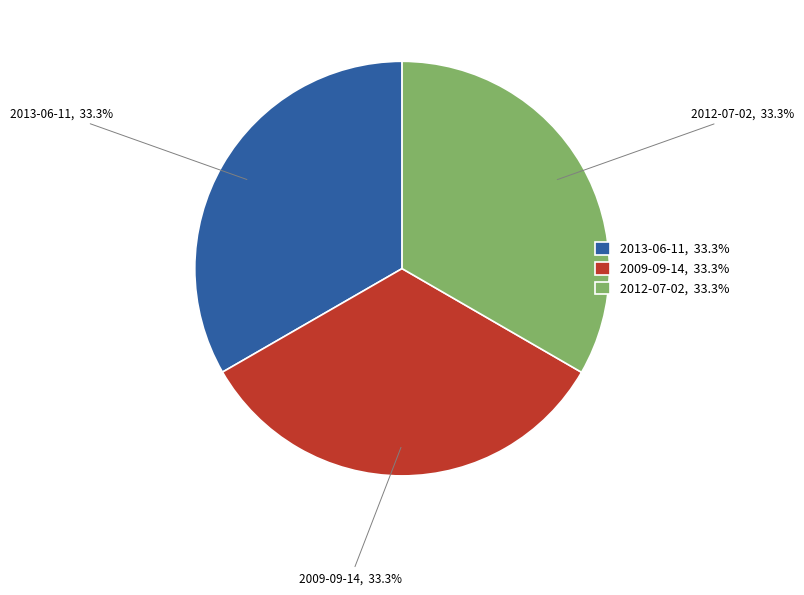

True or false: 2013-06-11 accounts for 27% of the total.

False